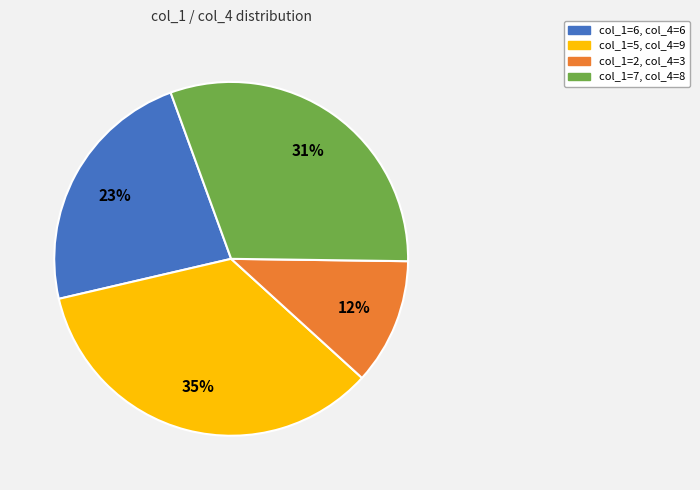

To the nearest percent, what is the average slice percentage?

25%